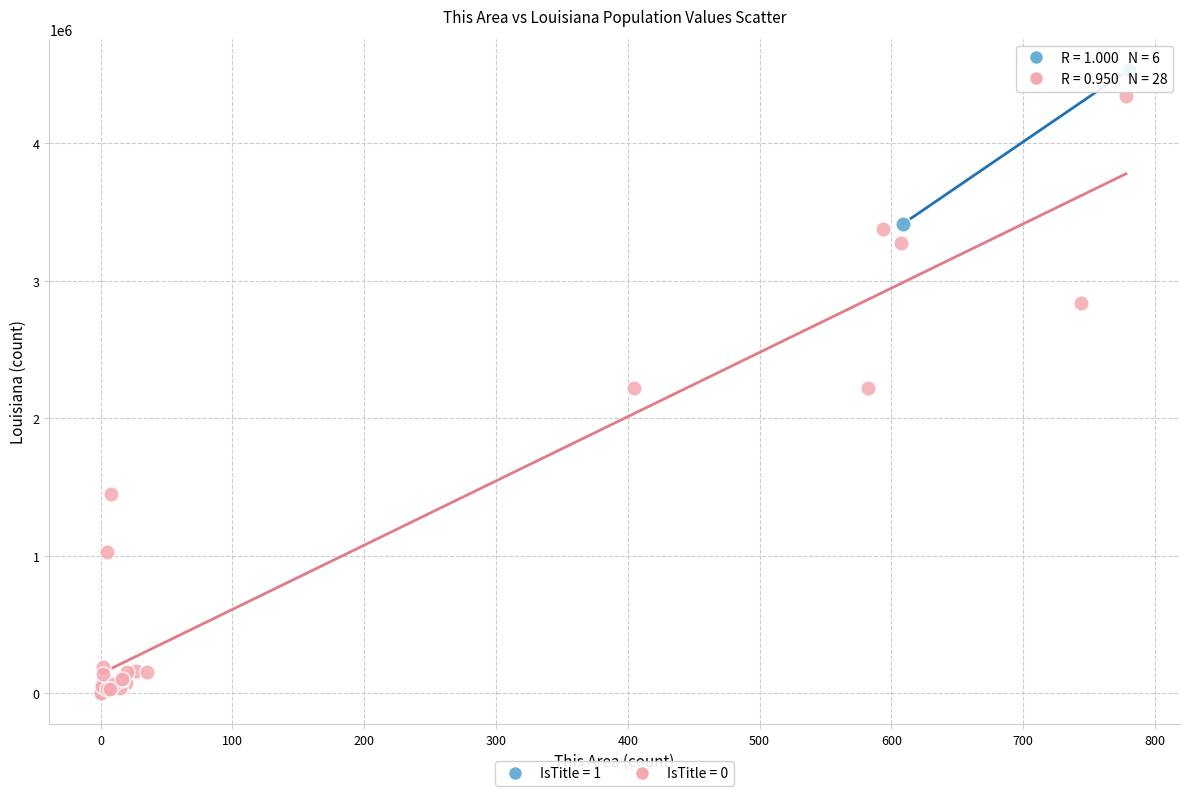

Which series has the largest Y range (max minus min)?

IsTitle = 0